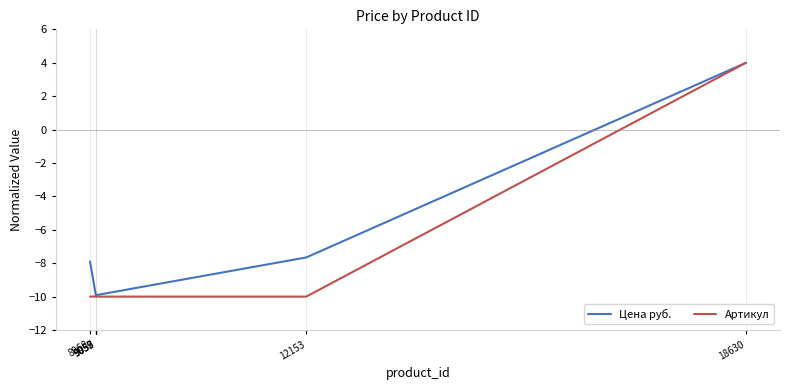

What is the sum of the Артикул values at 9057 and 9058?

-20.0